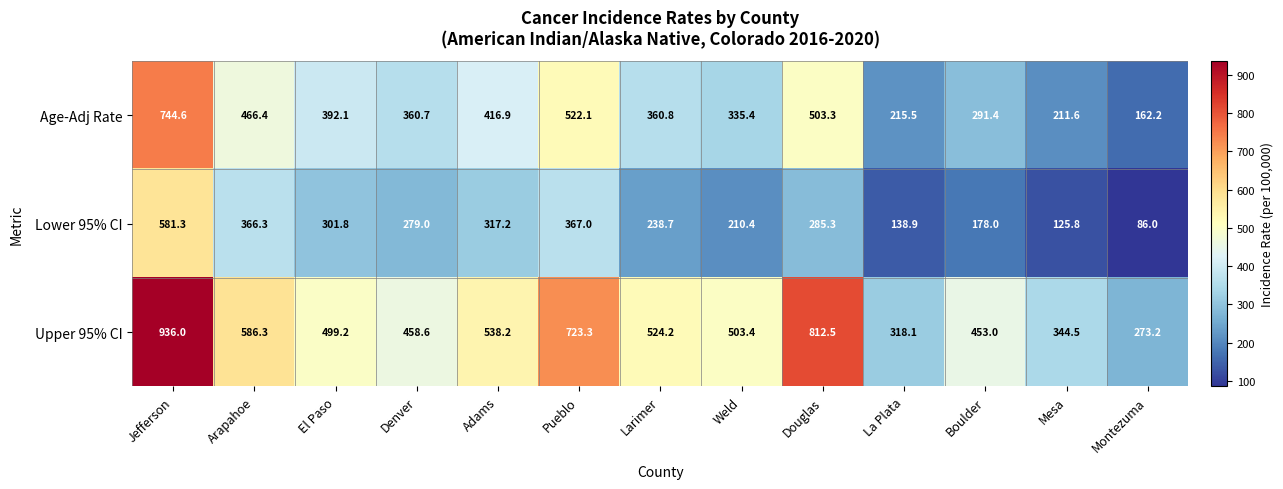

What is the sum of all Lower 95% CI values?

3475.7